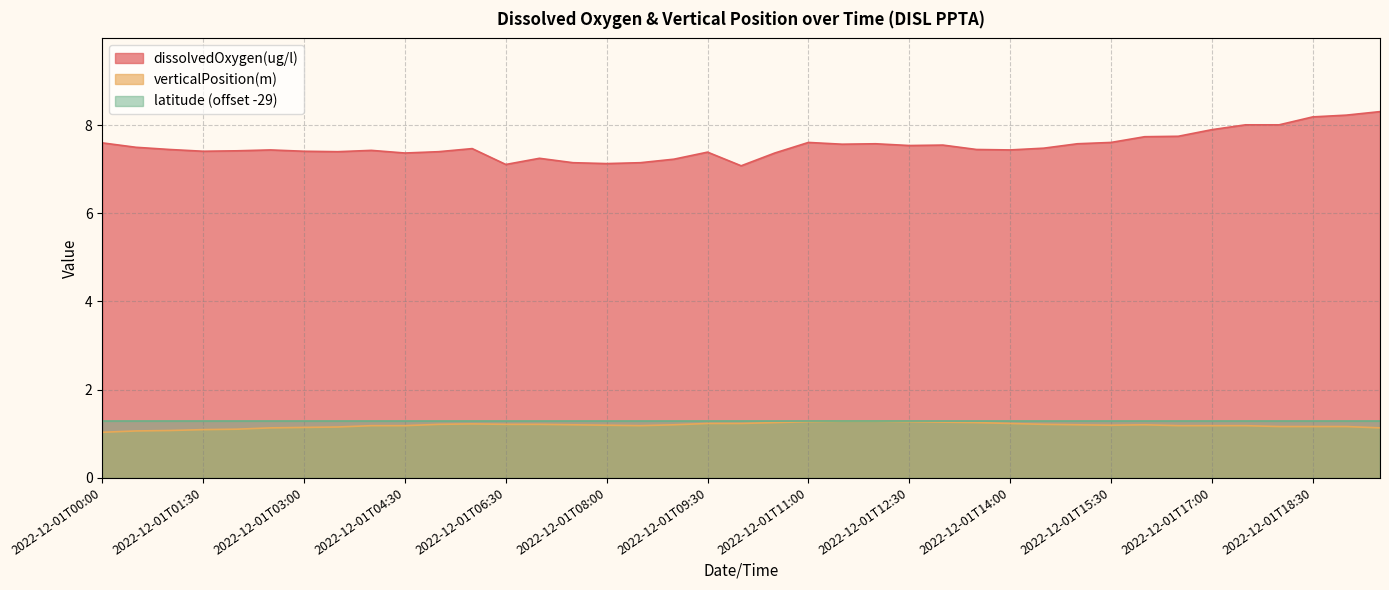

In verticalPosition(m), how many points are lower than both neighbors (excluding endpoints)?

2